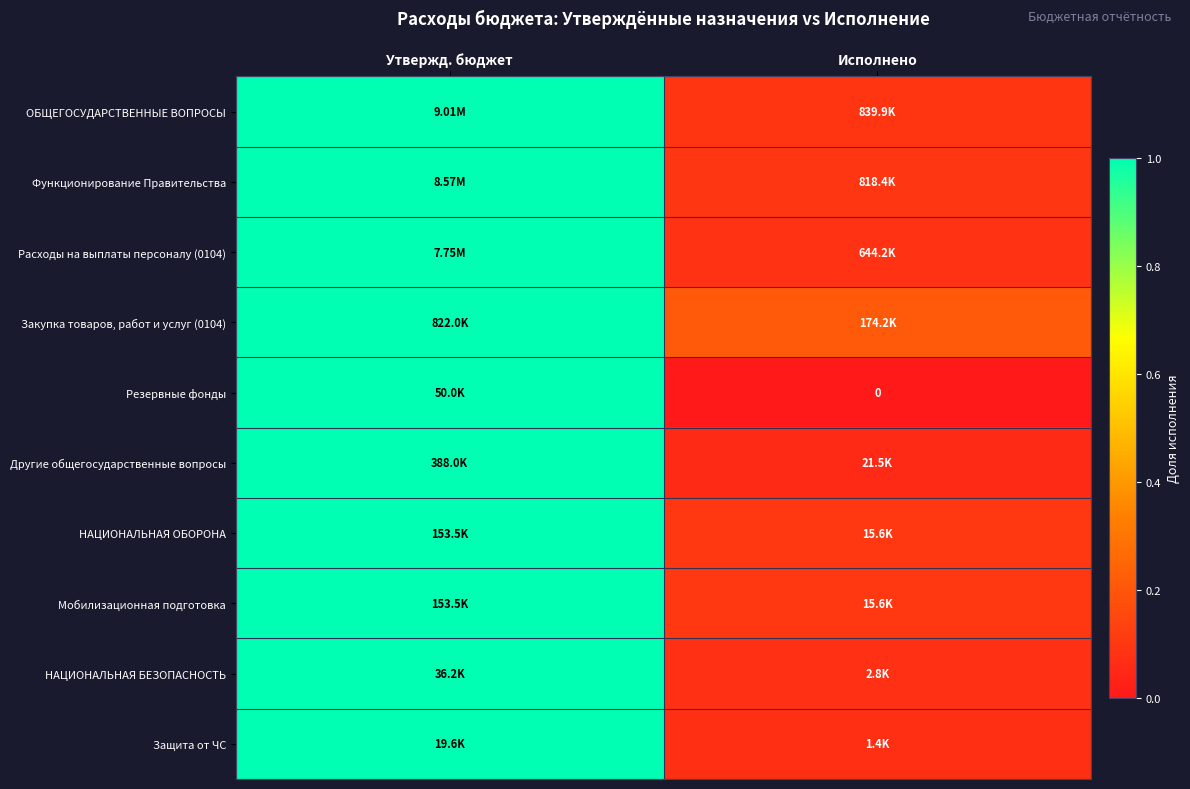

How many categories are shown in the chart?

2